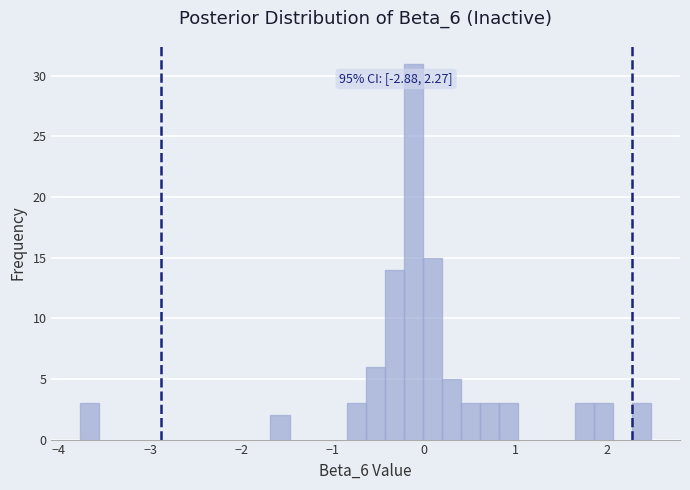

Around what value on the x-axis is the tallest bar? Give the approximate position of its centre, as read against the axis.

-0.1